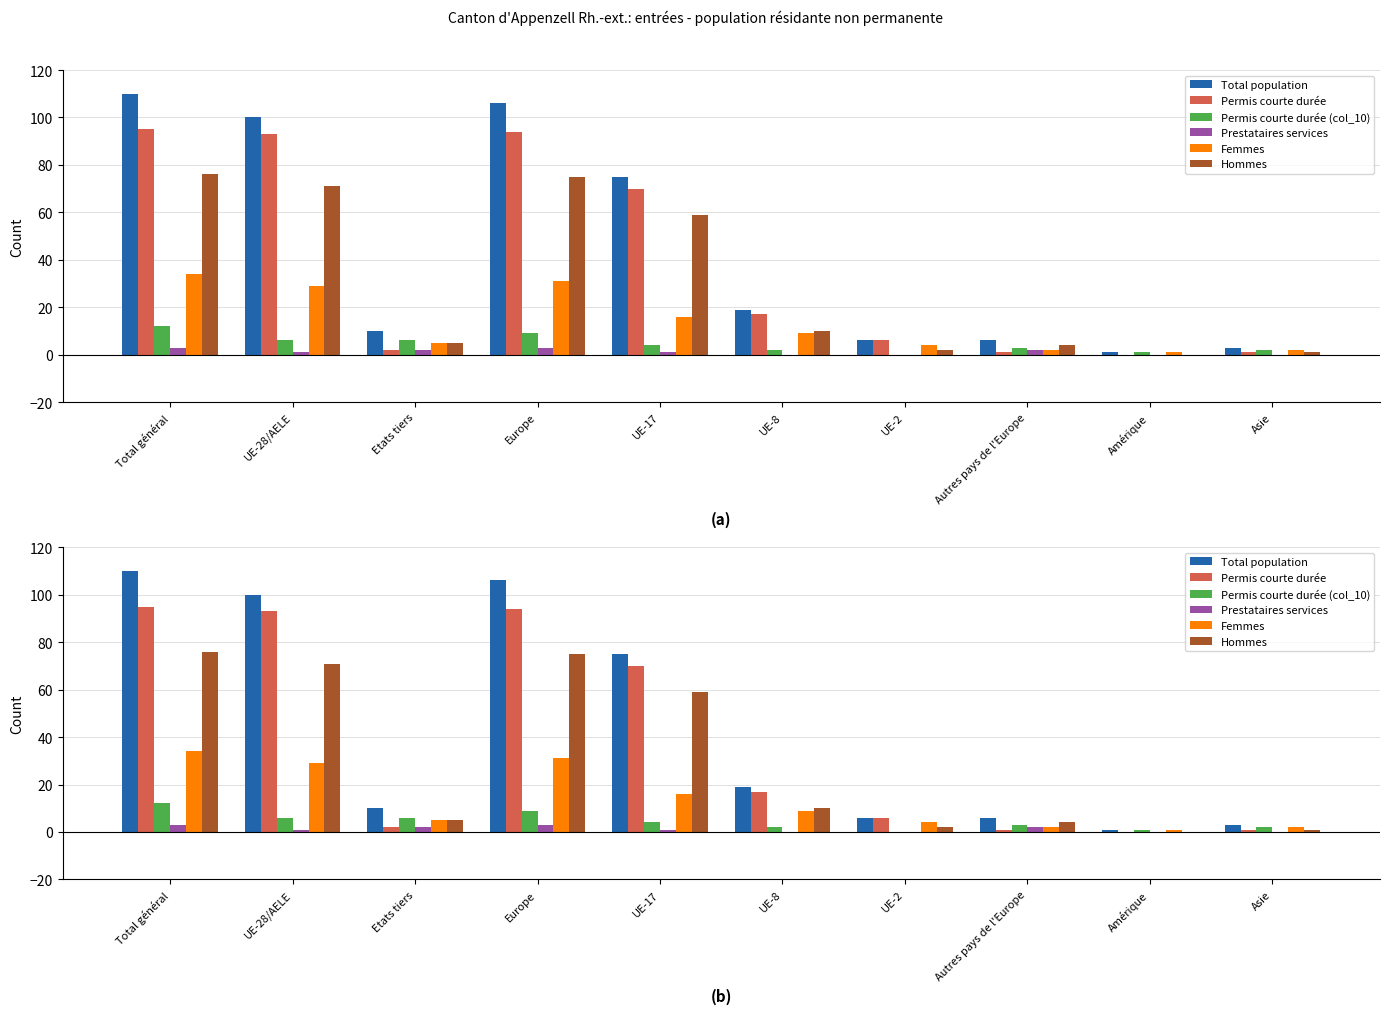

How many bars are there in total?

60